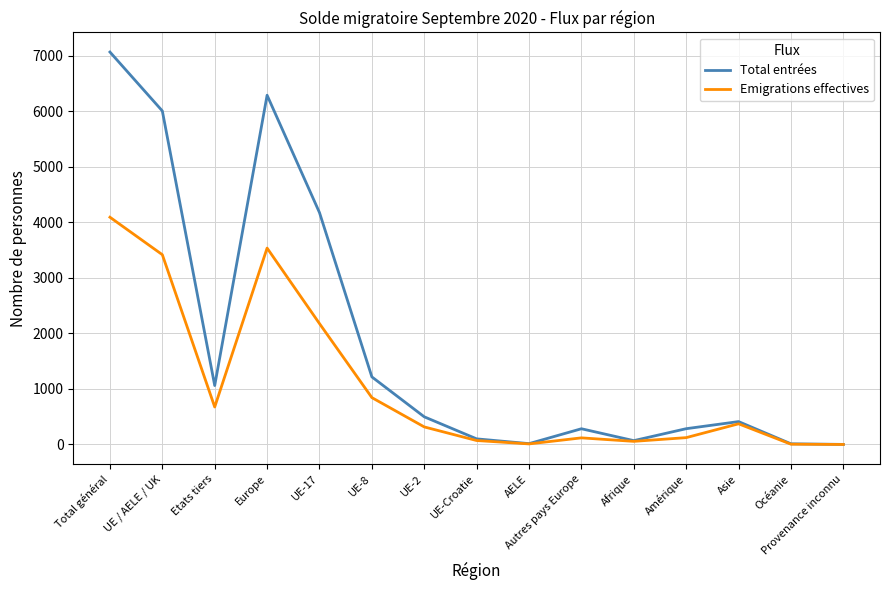

How many lines are shown in the chart?

2